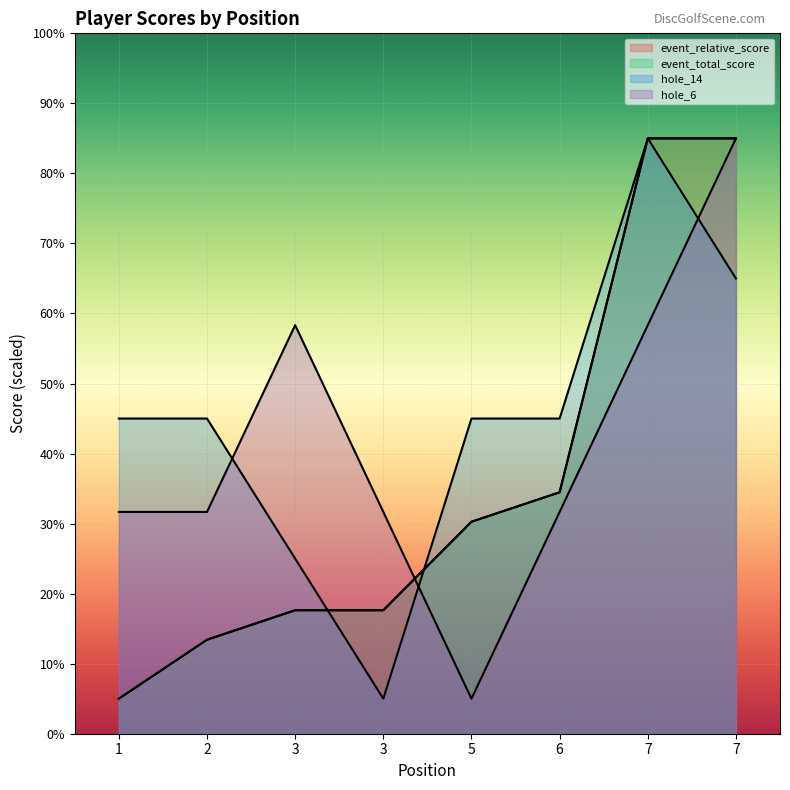

Does the chart display data point markers on the line(s)?

No